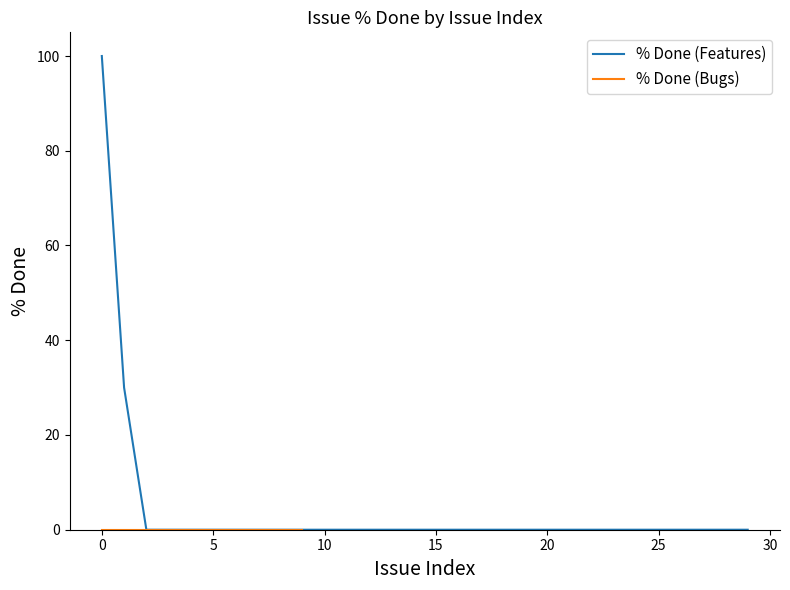

True or false: % Done (Features) has a value of 27 at 0.

False